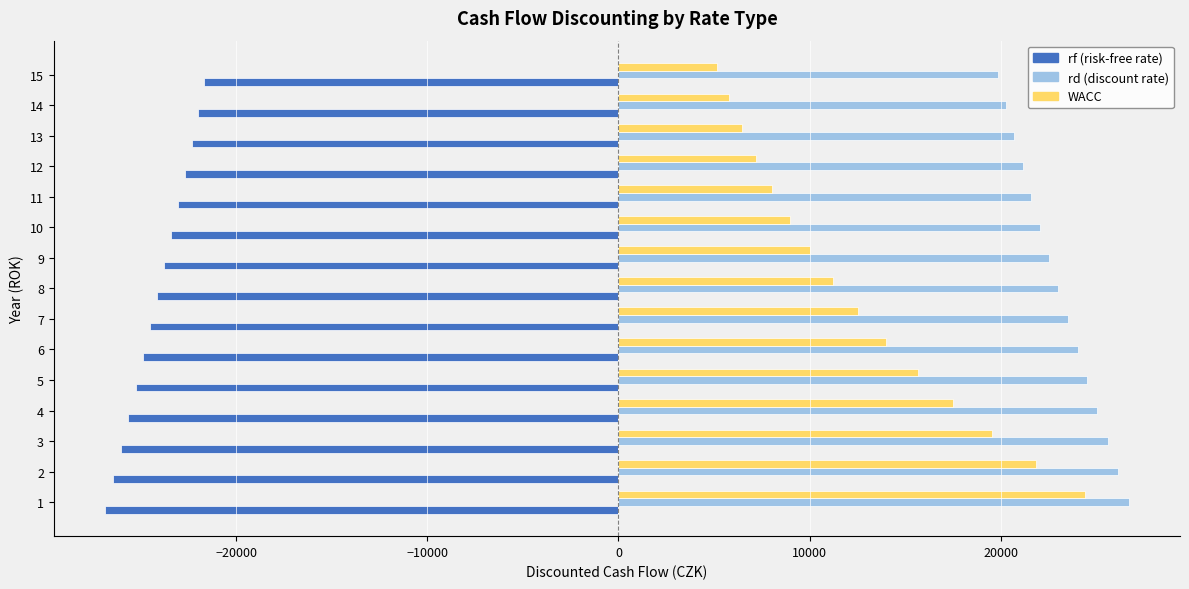

What is the minimum value shown in the chart?

-26853.3